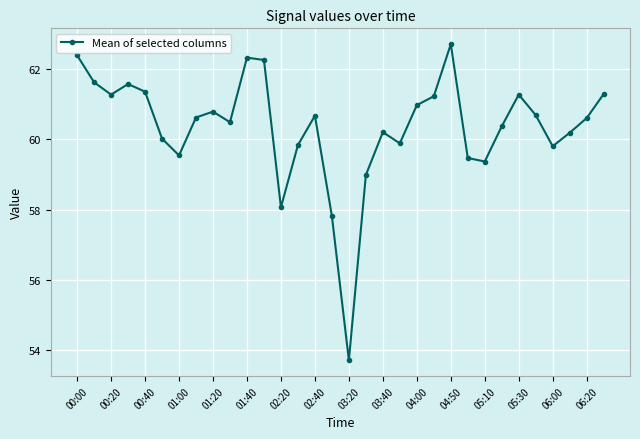

What is the value of the 2nd point from the left?

61.6